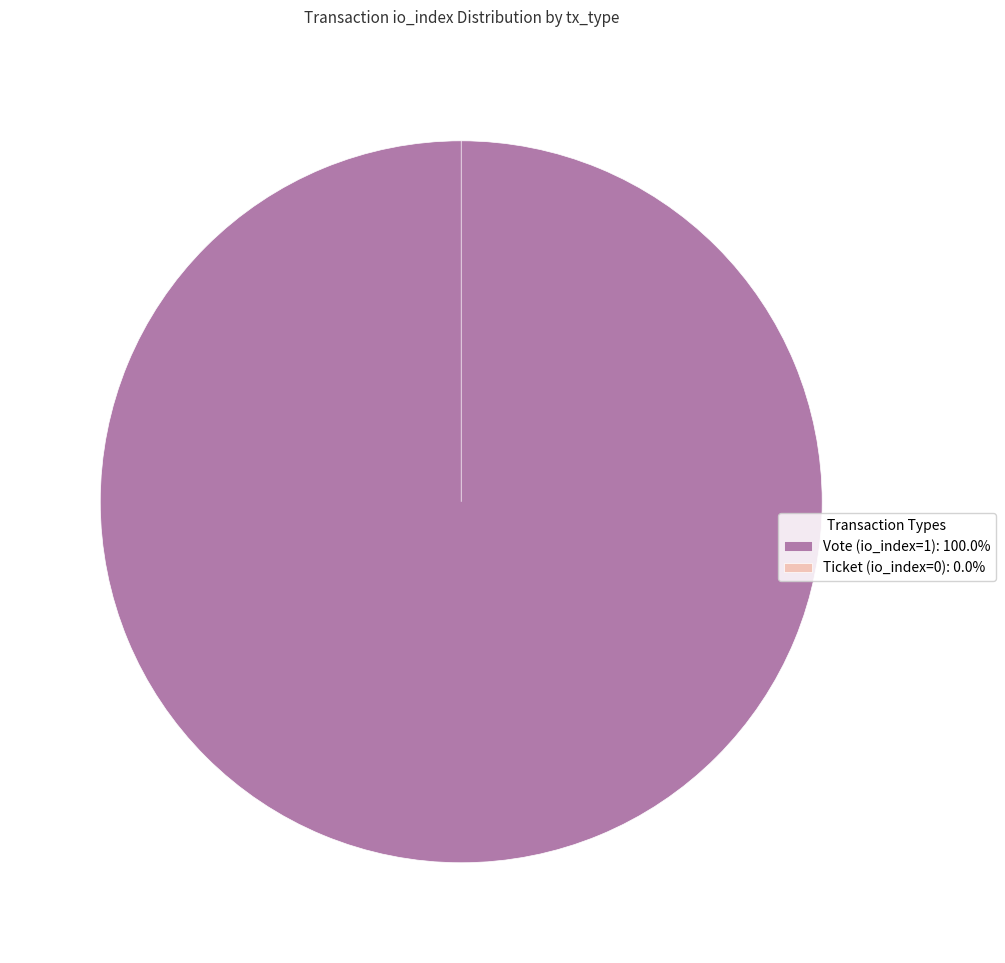

To the nearest percent, what is the difference between the largest and smallest slice percentages?

100%